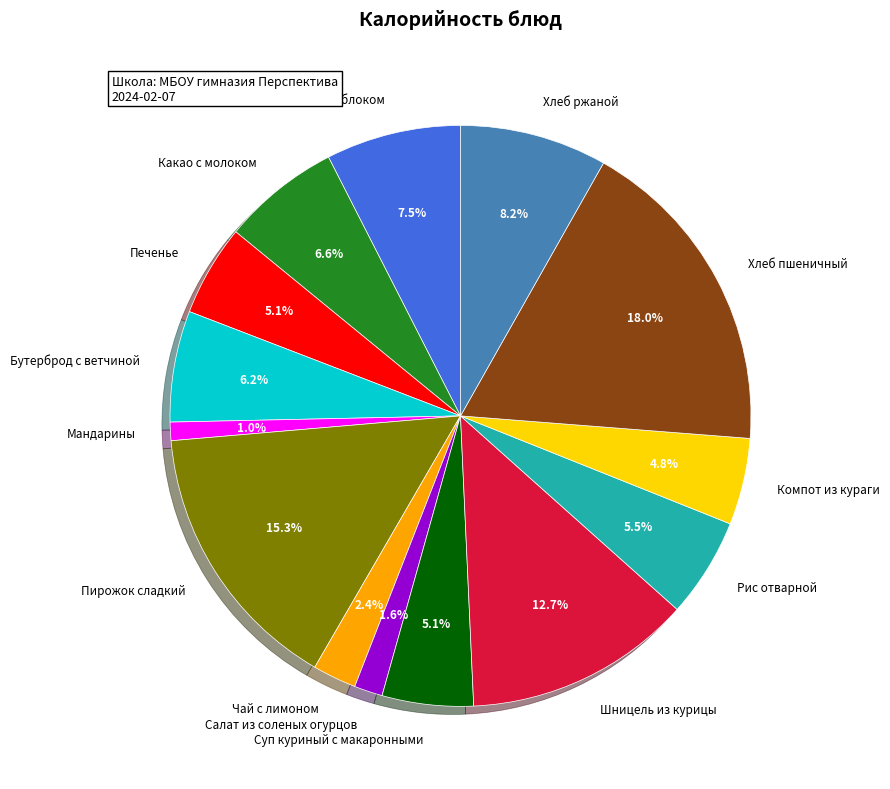

What is the largest slice in the pie chart?

Хлеб пшеничный